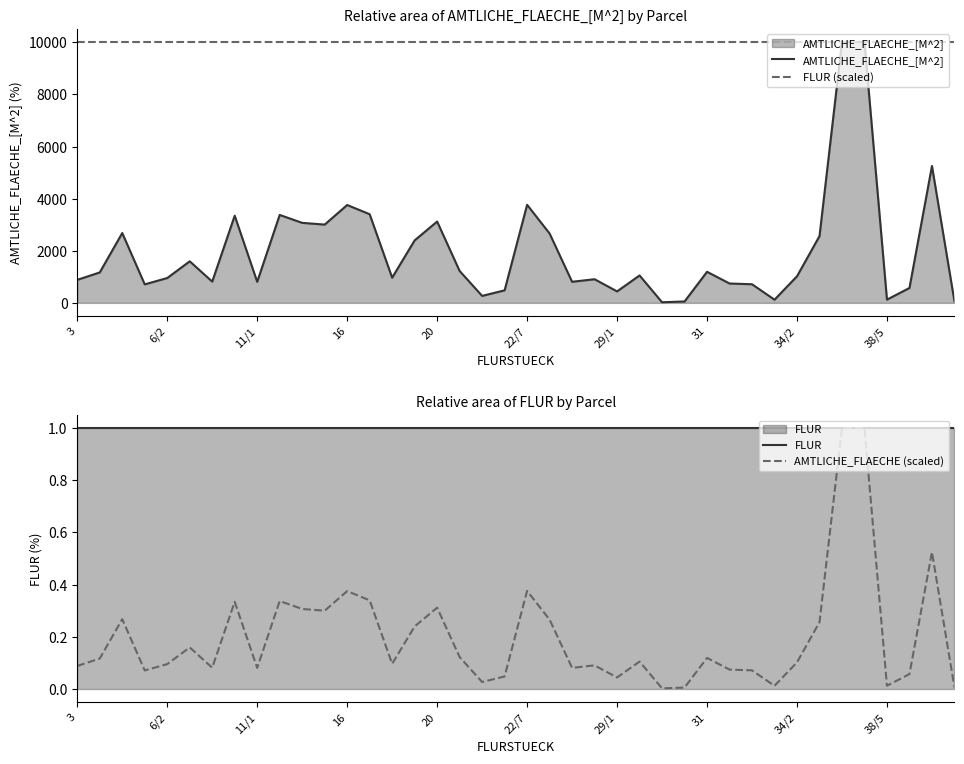

What is the minimum value for FLUR (scaled)?

10017